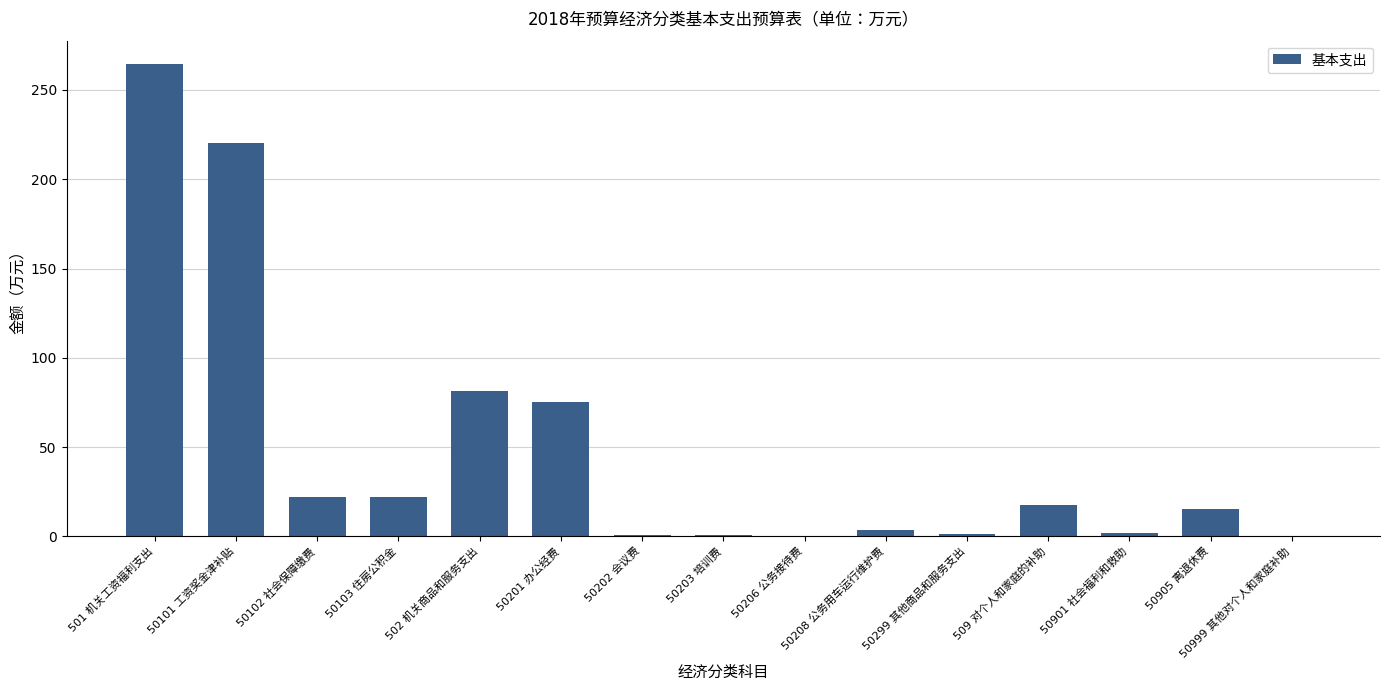

Does the chart contain stacked bars?

No